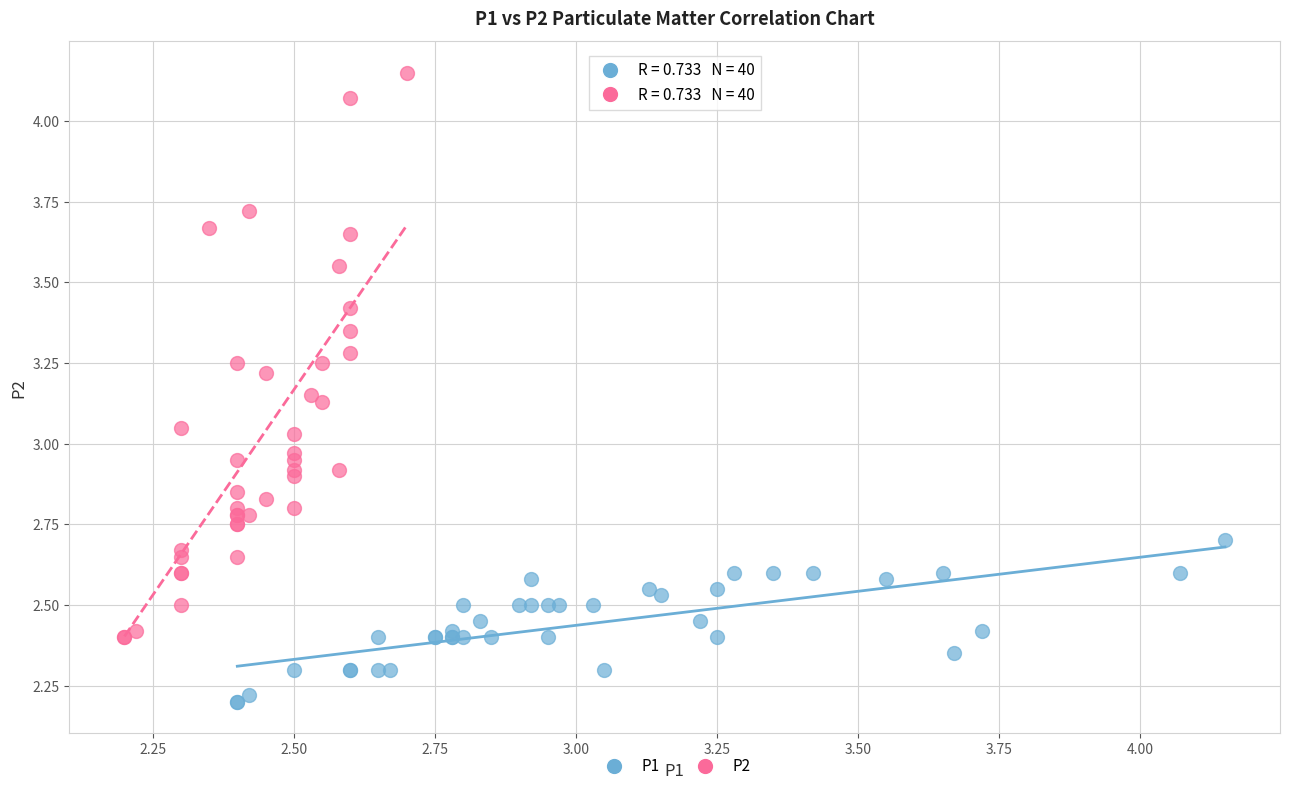

Which series has the widest spread of Y values?

P2